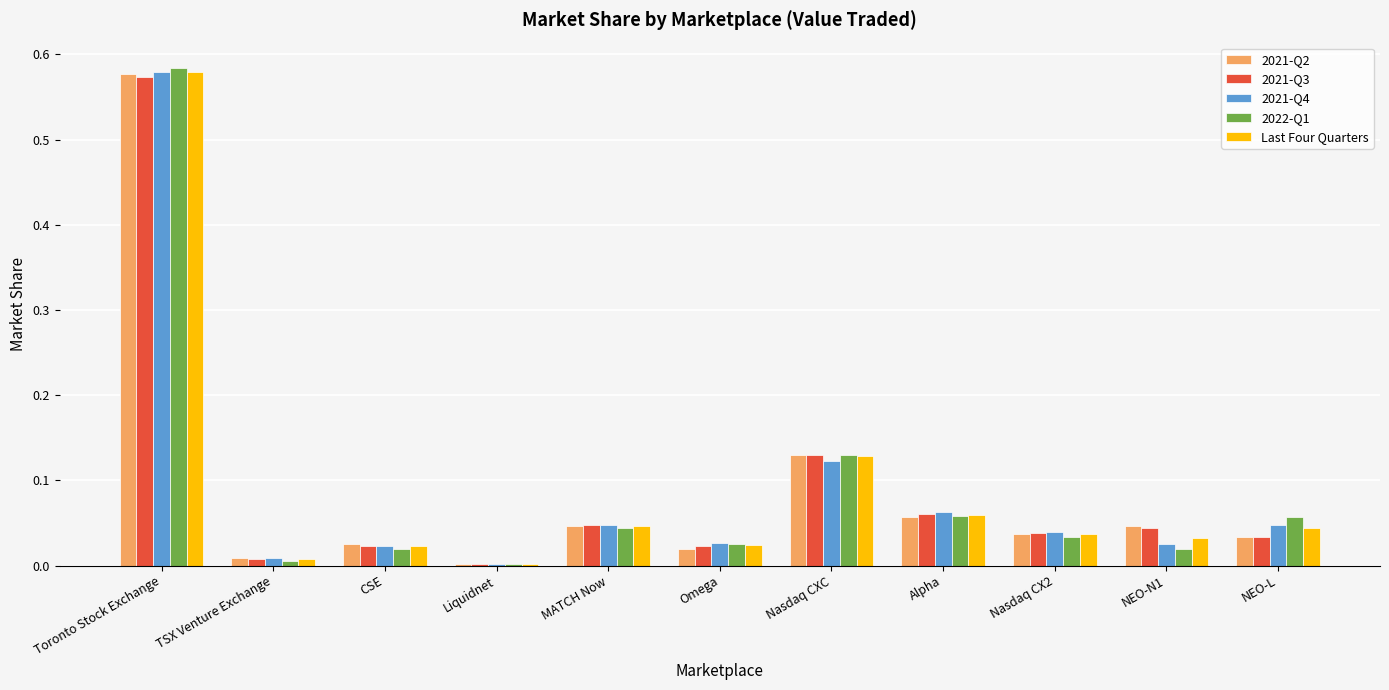

Which category has the highest value in the Last Four Quarters series?

Toronto Stock Exchange